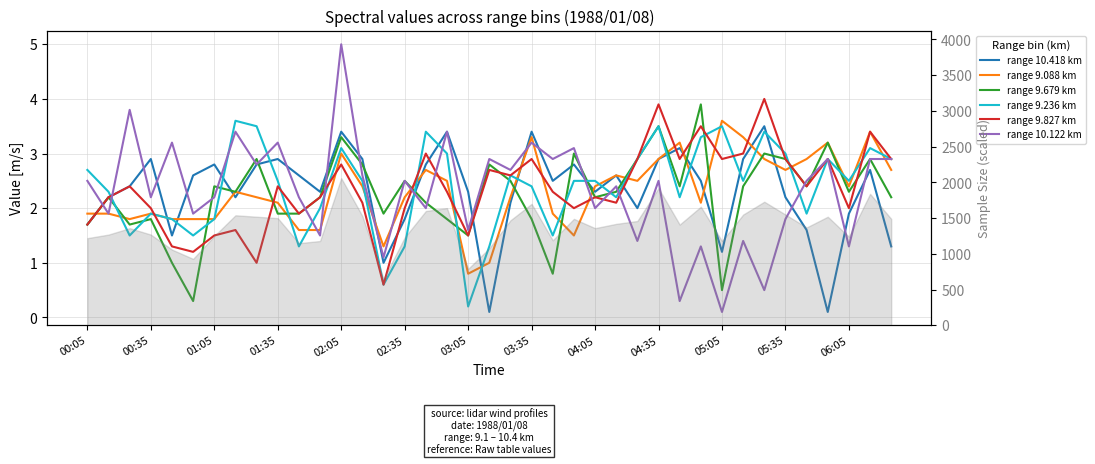

What are all the series names shown in the legend?

range 10.418 km, range 9.088 km, range 9.679 km, range 9.236 km, range 9.827 km, range 10.122 km